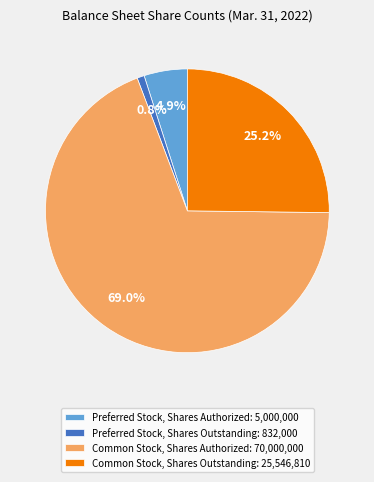

What portion of the pie excludes Preferred Stock, Shares Authorized?

95.1%